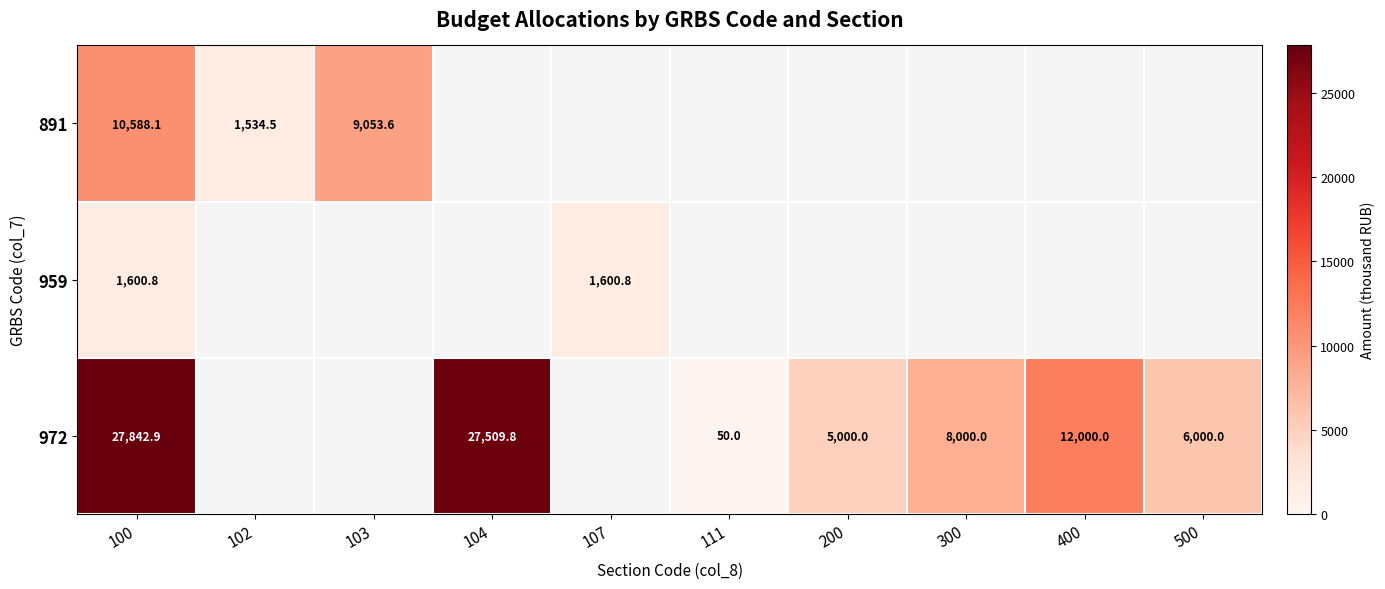

What is the greatest value displayed?

27842.9